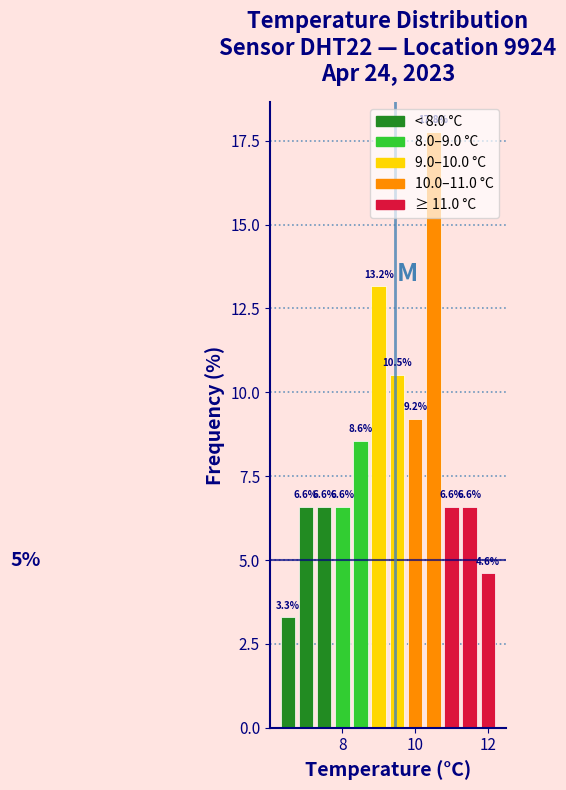

Read against the x-axis, roughly where is the centre of the tallest bar?

10.6